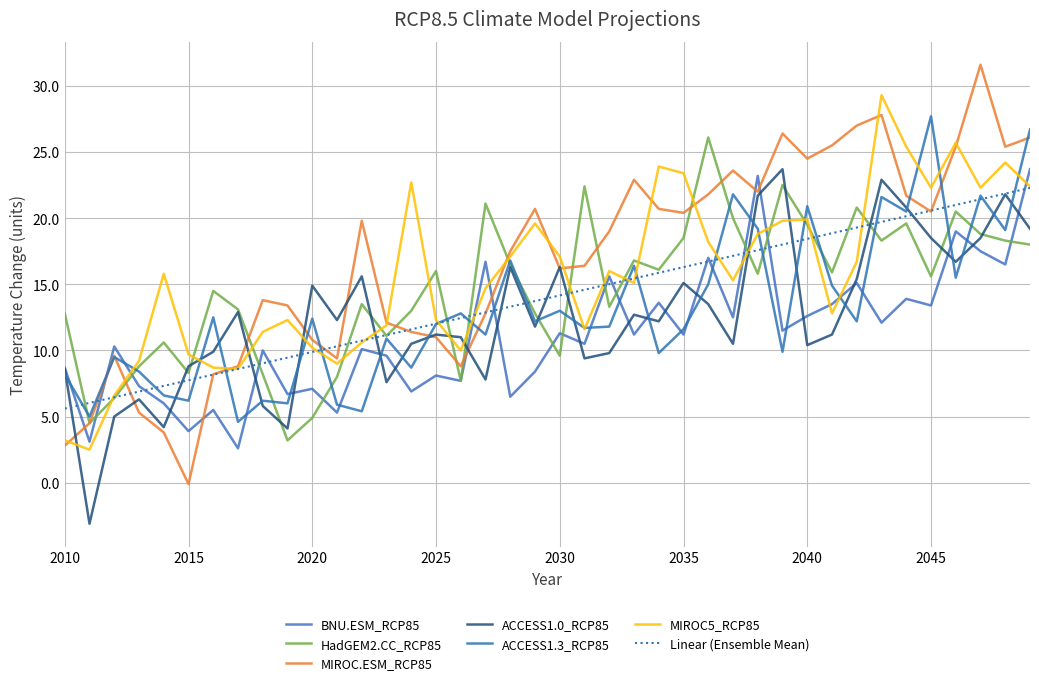

Reading left to right, extract all data points from this chart.

BNU.ESM_RCP85: 2010=8.7	2011=3.1	2012=10.3	2013=7.3	2014=6.0	2015=3.9	2016=5.5	2017=2.6	2018=10.0	2019=6.7	2020=7.1	2021=5.3	2022=10.1	2023=9.6	2024=6.9	2025=8.1	2026=7.7	2027=16.7	2028=6.5	2029=8.4	2030=11.3	2031=10.5	2032=15.6	2033=11.2	2034=13.6	2035=11.2	2036=17.0	2037=12.5	2038=23.2	2039=11.5	2040=12.6	2041=13.5	2042=15.1	2043=12.1	2044=13.9	2045=13.4	2046=19.0	2047=17.5	2048=16.5	2049=23.7
HadGEM2.CC_RCP85: 2010=12.8	2011=4.5	2012=6.4	2013=8.8	2014=10.6	2015=8.3	2016=14.5	2017=13.1	2018=8.2	2019=3.2	2020=4.9	2021=8.0	2022=13.5	2023=11.1	2024=13.0	2025=16.0	2026=7.7	2027=21.1	2028=16.5	2029=12.8	2030=9.6	2031=22.4	2032=13.3	2033=16.8	2034=16.1	2035=18.5	2036=26.1	2037=20.0	2038=15.8	2039=22.5	2040=19.5	2041=15.9	2042=20.8	2043=18.3	2044=19.6	2045=15.6	2046=20.5	2047=18.8	2048=18.3	2049=18.0
MIROC.ESM_RCP85: 2010=2.8	2011=4.5	2012=9.6	2013=5.3	2014=3.8	2015=-0.1	2016=8.2	2017=8.8	2018=13.8	2019=13.4	2020=10.8	2021=9.4	2022=19.8	2023=12.1	2024=11.4	2025=11.0	2026=8.8	2027=12.8	2028=17.5	2029=20.7	2030=16.2	2031=16.4	2032=19.0	2033=22.9	2034=20.7	2035=20.4	2036=21.8	2037=23.6	2038=22.0	2039=26.4	2040=24.5	2041=25.5	2042=27.0	2043=27.8	2044=21.7	2045=20.5	2046=25.4	2047=31.6	2048=25.4	2049=26.1
ACCESS1.0_RCP85: 2010=8.6	2011=-3.1	2012=5.0	2013=6.3	2014=4.2	2015=8.8	2016=9.9	2017=12.9	2018=5.8	2019=4.1	2020=14.9	2021=12.3	2022=15.6	2023=7.6	2024=10.5	2025=11.2	2026=11.0	2027=7.8	2028=16.3	2029=11.8	2030=16.3	2031=9.4	2032=9.8	2033=12.7	2034=12.2	2035=15.1	2036=13.5	2037=10.5	2038=21.7	2039=23.7	2040=10.4	2041=11.2	2042=15.4	2043=22.9	2044=20.8	2045=18.5	2046=16.7	2047=18.5	2048=21.8	2049=19.2
ACCESS1.3_RCP85: 2010=8.2	2011=5.0	2012=9.5	2013=8.4	2014=6.6	2015=6.2	2016=12.5	2017=4.6	2018=6.2	2019=6.0	2020=12.4	2021=5.9	2022=5.4	2023=10.9	2024=8.7	2025=12.0	2026=12.8	2027=11.2	2028=16.8	2029=12.2	2030=13.0	2031=11.7	2032=11.8	2033=16.4	2034=9.8	2035=11.6	2036=15.0	2037=21.8	2038=19.2	2039=9.9	2040=20.9	2041=14.9	2042=12.2	2043=21.6	2044=20.5	2045=27.7	2046=15.5	2047=21.7	2048=19.1	2049=26.7
MIROC5_RCP85: 2010=3.2	2011=2.5	2012=6.6	2013=9.2	2014=15.8	2015=9.7	2016=8.7	2017=8.6	2018=11.4	2019=12.3	2020=10.2	2021=9.0	2022=10.6	2023=11.9	2024=22.7	2025=12.3	2026=10.0	2027=14.7	2028=17.1	2029=19.6	2030=17.1	2031=11.6	2032=16.0	2033=15.1	2034=23.9	2035=23.4	2036=18.2	2037=15.3	2038=18.8	2039=19.8	2040=19.9	2041=12.8	2042=16.7	2043=29.3	2044=25.4	2045=22.3	2046=25.7	2047=22.3	2048=24.2	2049=22.4